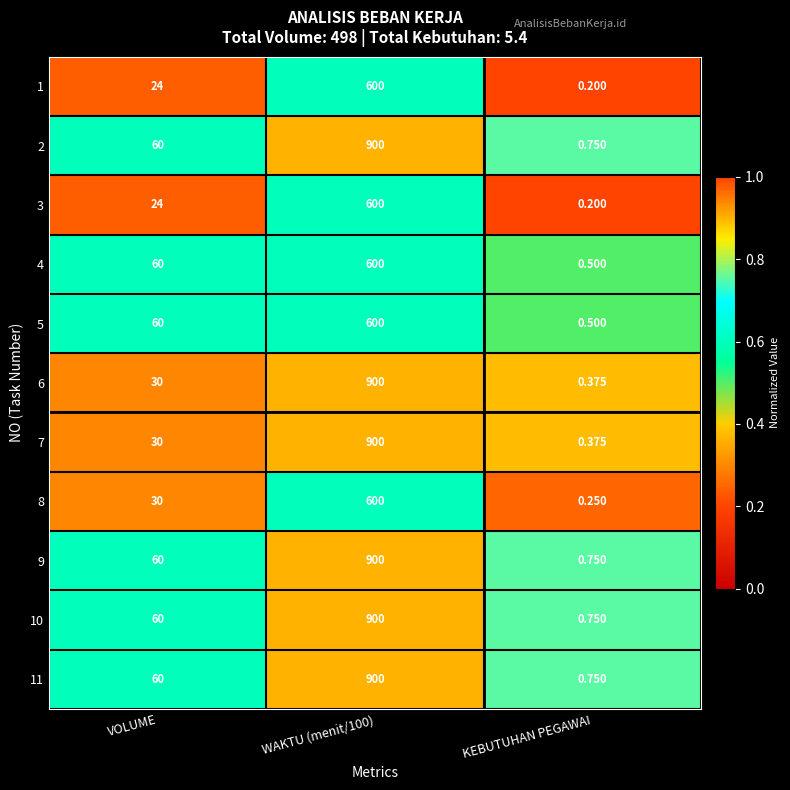

What is the spread (max minus min) of values at KEBUTUHAN PEGAWAI?

0.6